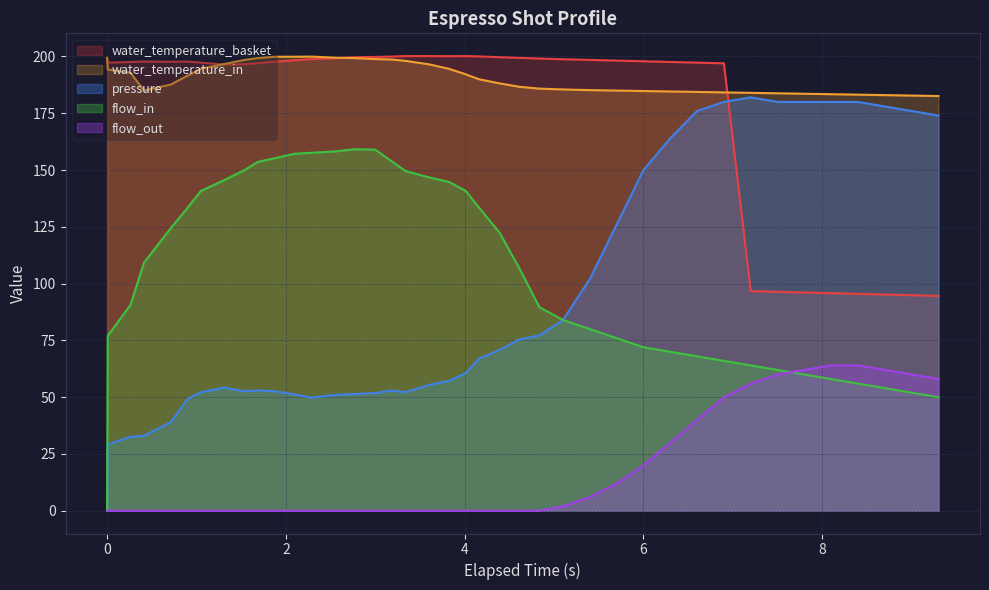

Rank the series by their maximum value, from lowest to highest.

flow_out, flow_in, pressure, water_temperature_in, water_temperature_basket